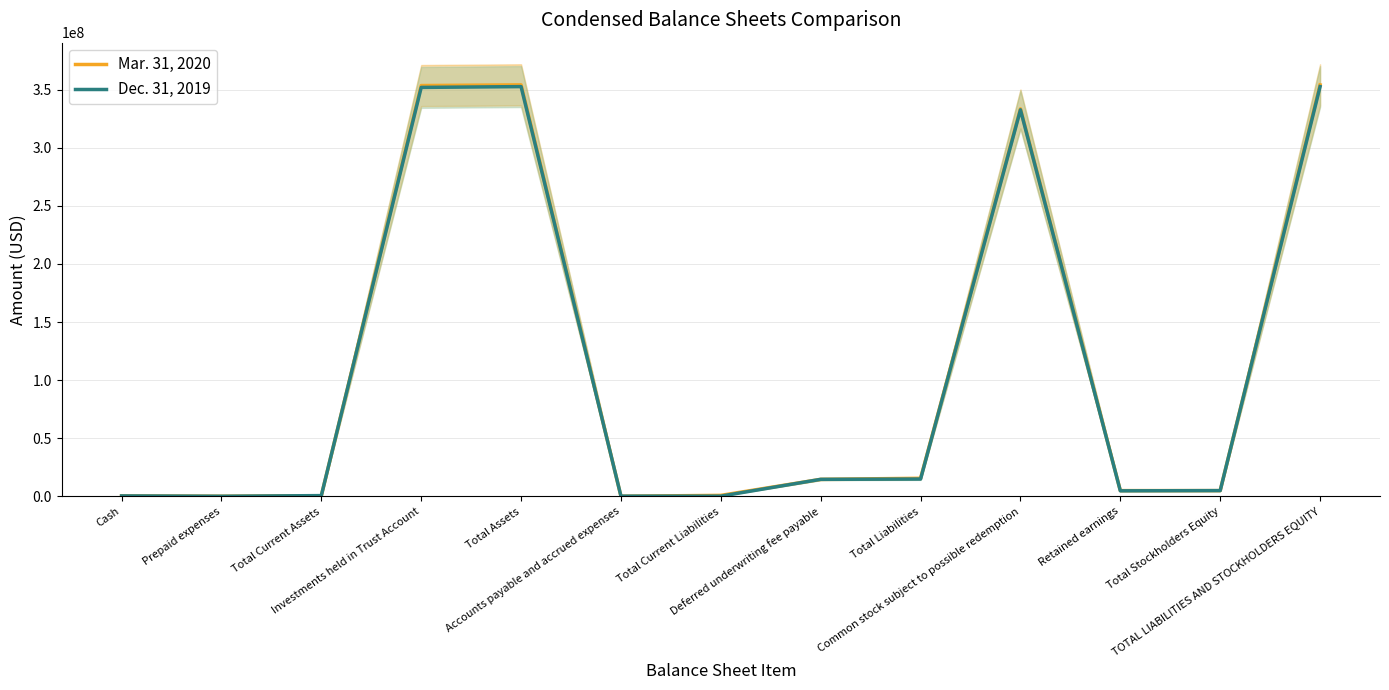

What are all the series names shown in the legend?

Mar. 31, 2020, Dec. 31, 2019